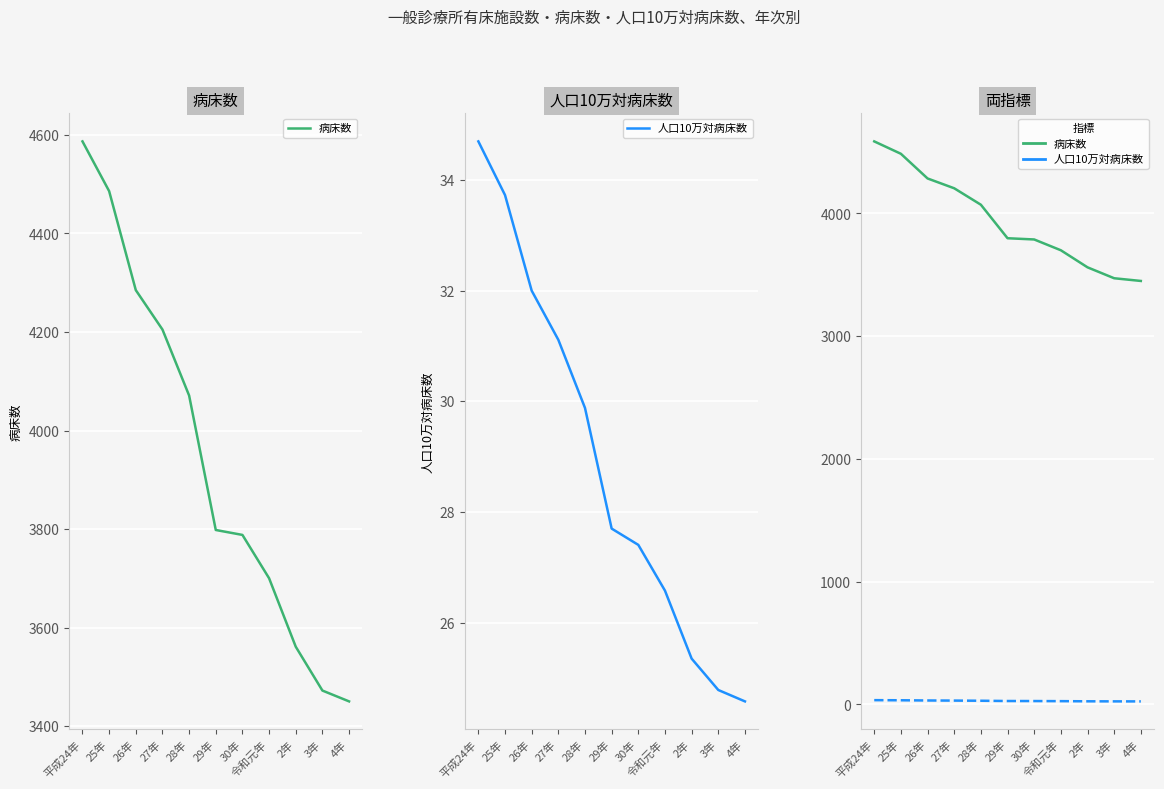

Where does the 病床数 series first go above 3798?

平成24年